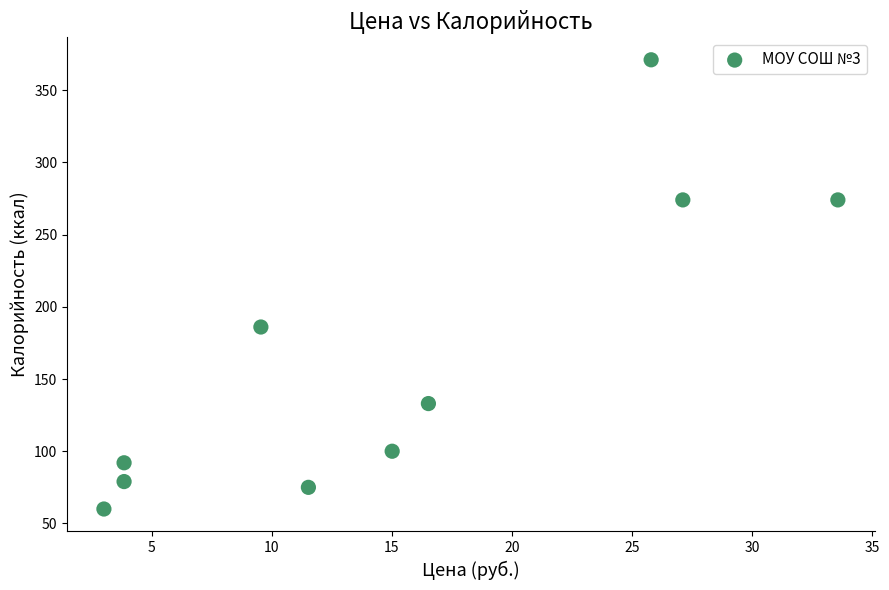

What Y value in the scatter plot is closest to 215?

186